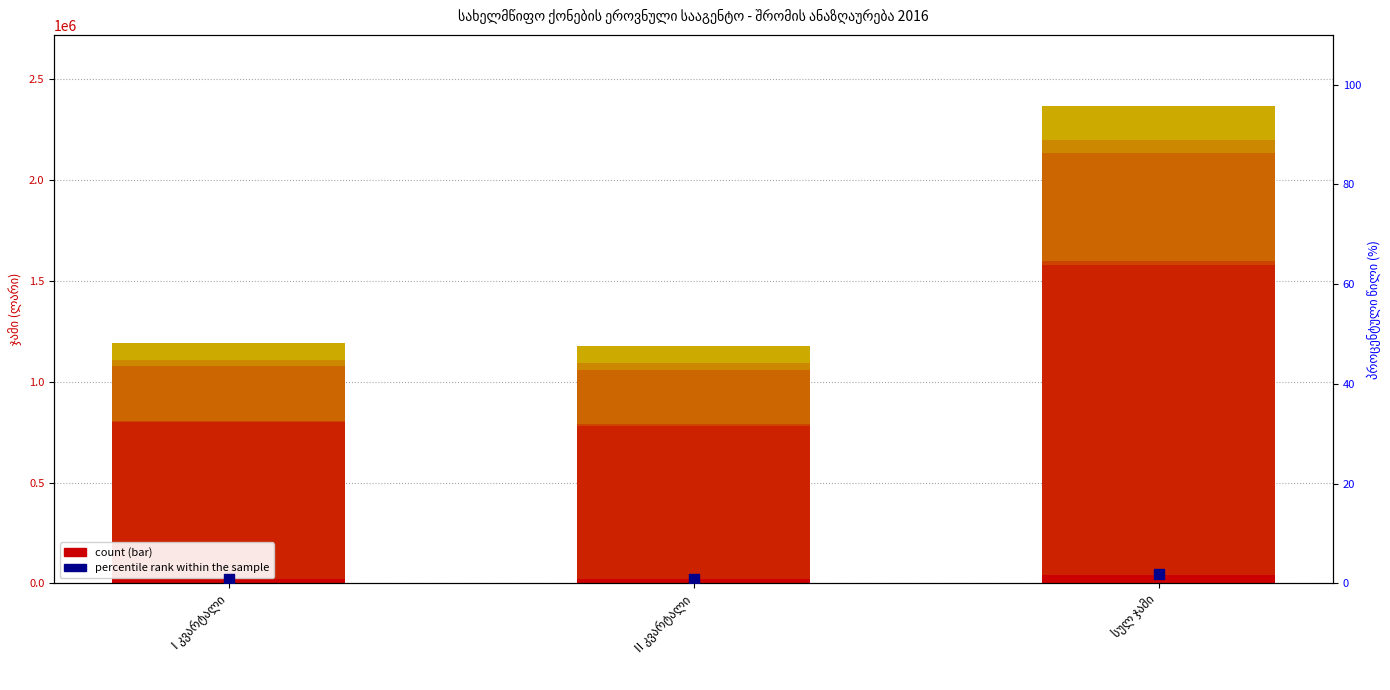

At how many categories does at least one series exceed 363601?

3